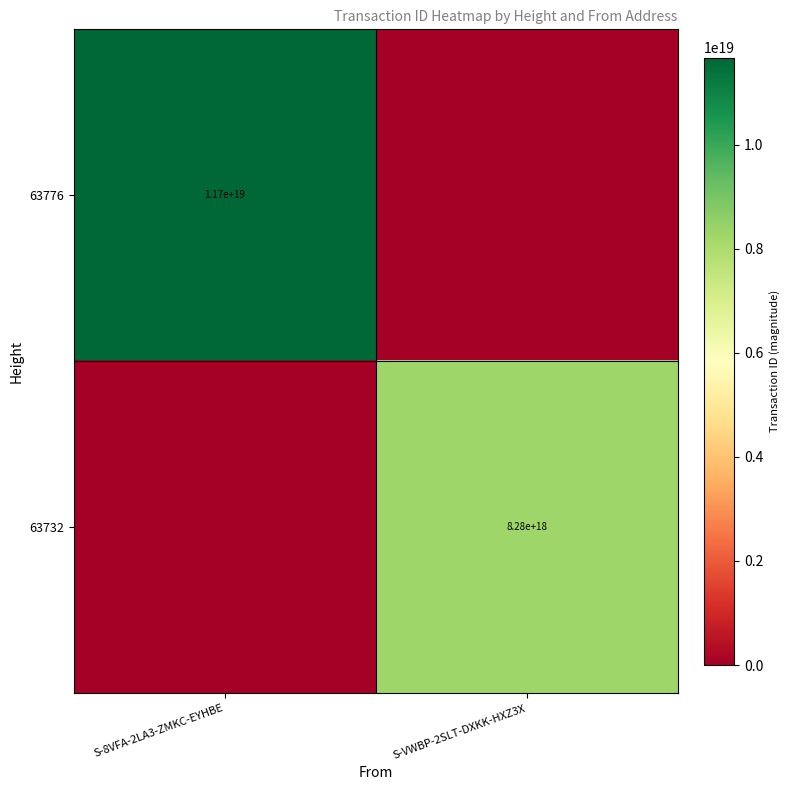

The value of 63776 at S-8VFA-2LA3-ZMKC-EYHBE is 11700000000000000000. True or false?

True